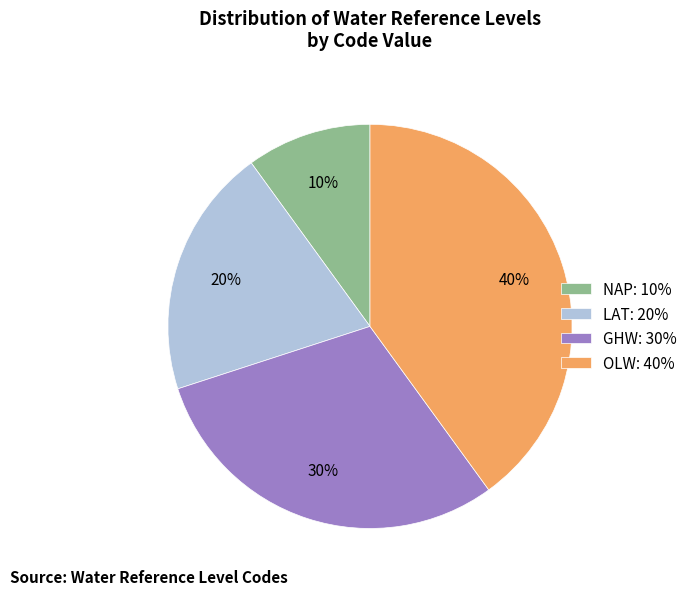

Count the number of slices in the pie.

4